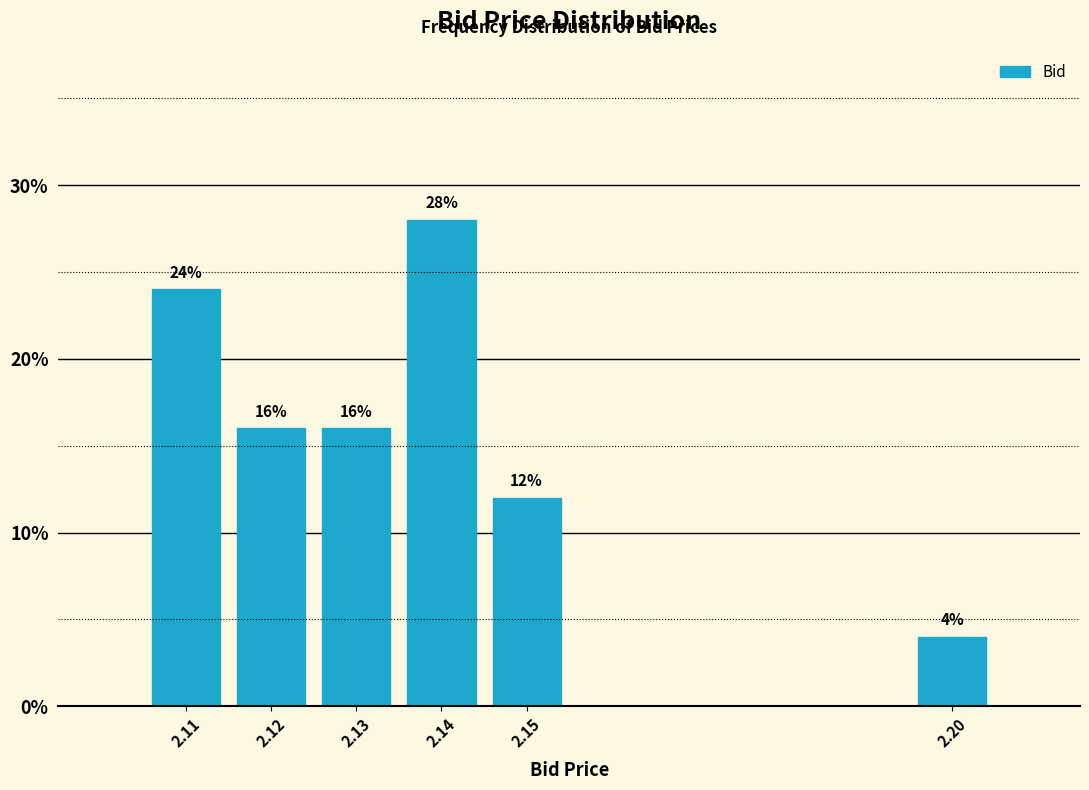

Reading left to right, what are all the values shown in this chart?

2.11=24.0	2.12=16.0	2.13=16.0	2.14=28.0	2.15=12.0	2.20=4.0